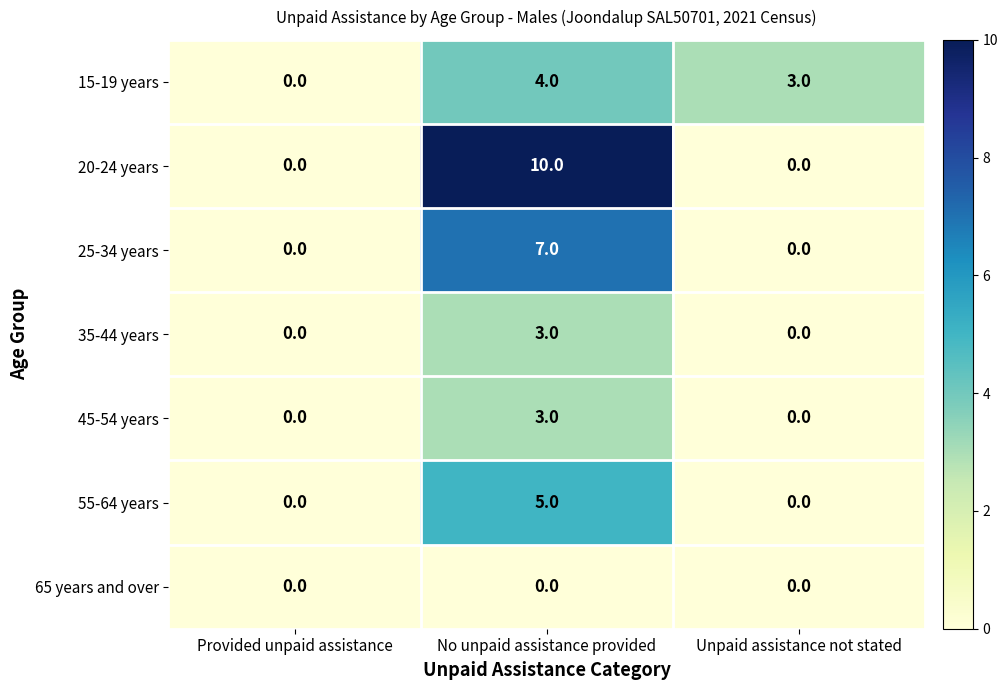

What is the greatest value displayed?

10